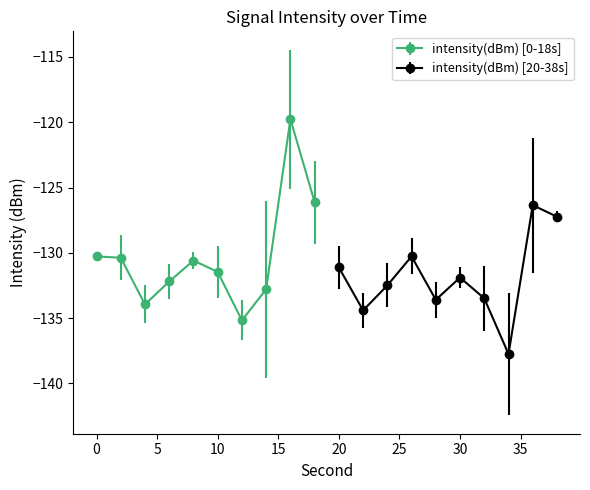

True or false: intensity(dBm) has more than 1 points higher than both neighbors.

True